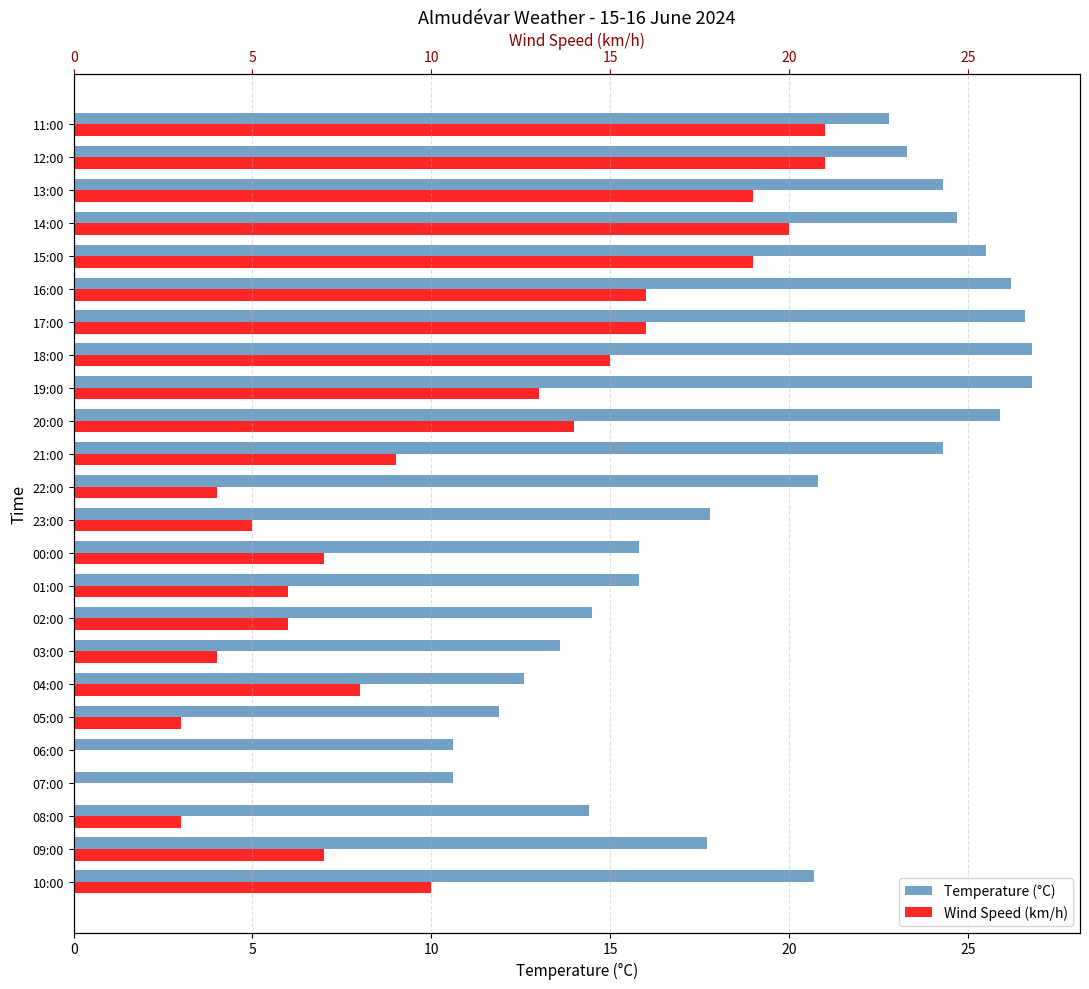

Rank the series by their maximum value, from highest to lowest.

Temperature (°C), Wind Speed (km/h)